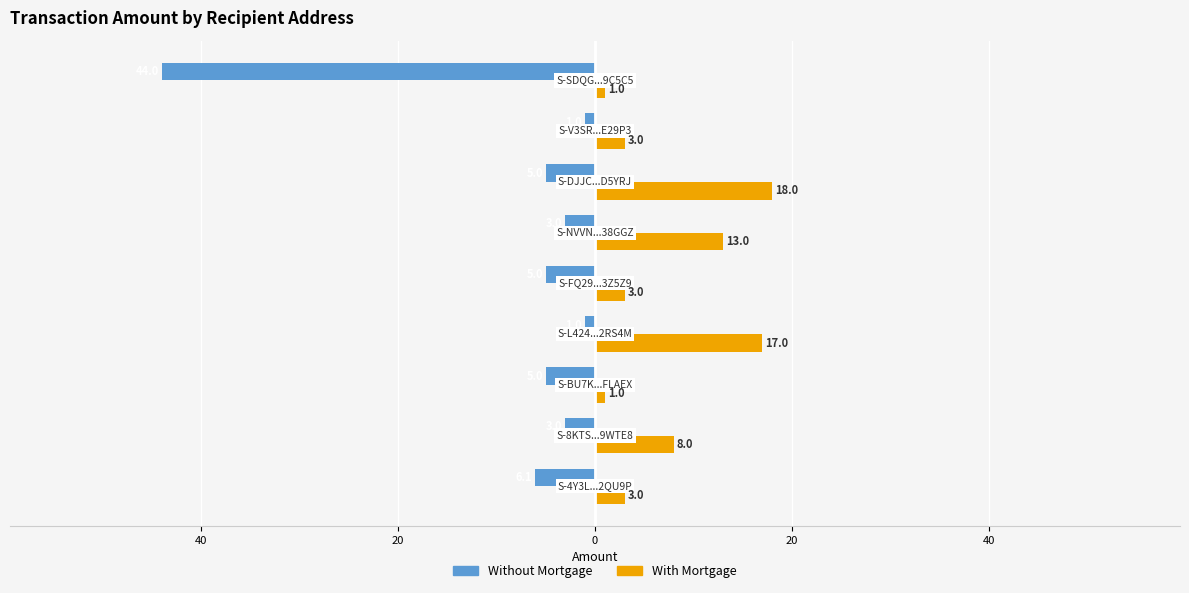

What are all the series names shown in the legend?

Without Mortgage, With Mortgage